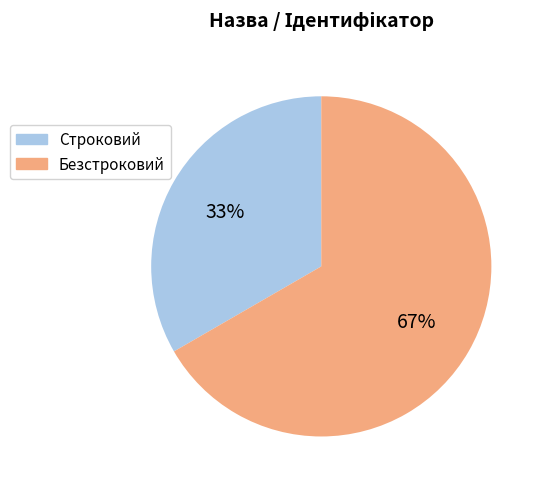

Rank the categories by value from lowest to highest.

Строковий, Безстроковий